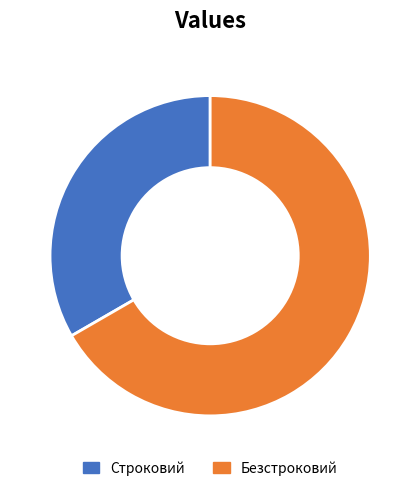

True or false: Строковий accounts for 28% of the total.

False